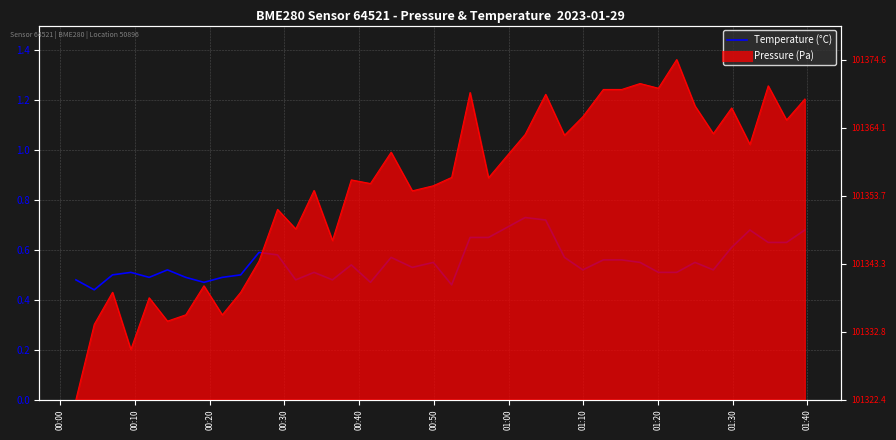

The value at 32 is 0.9. True or false?

False